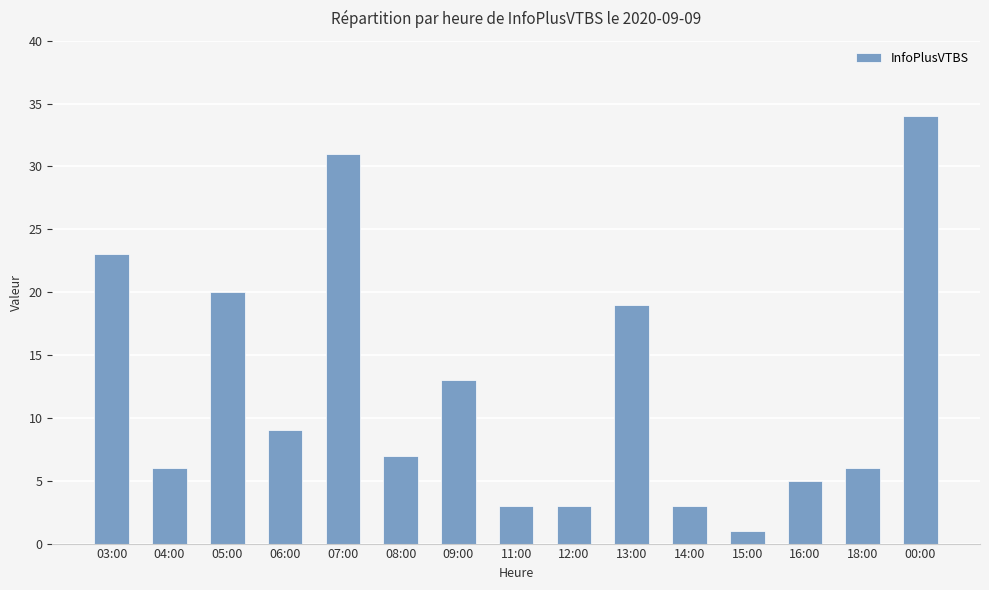

Approximately how many times larger is the value at 11:00 compared to 15:00?

3.0